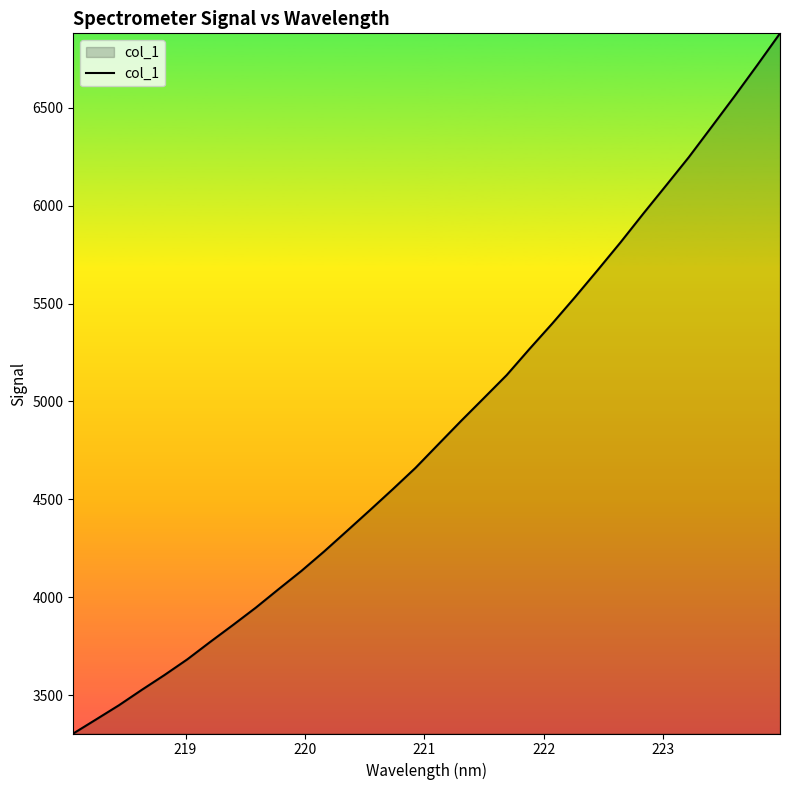

What is the smallest value displayed?

3303.2